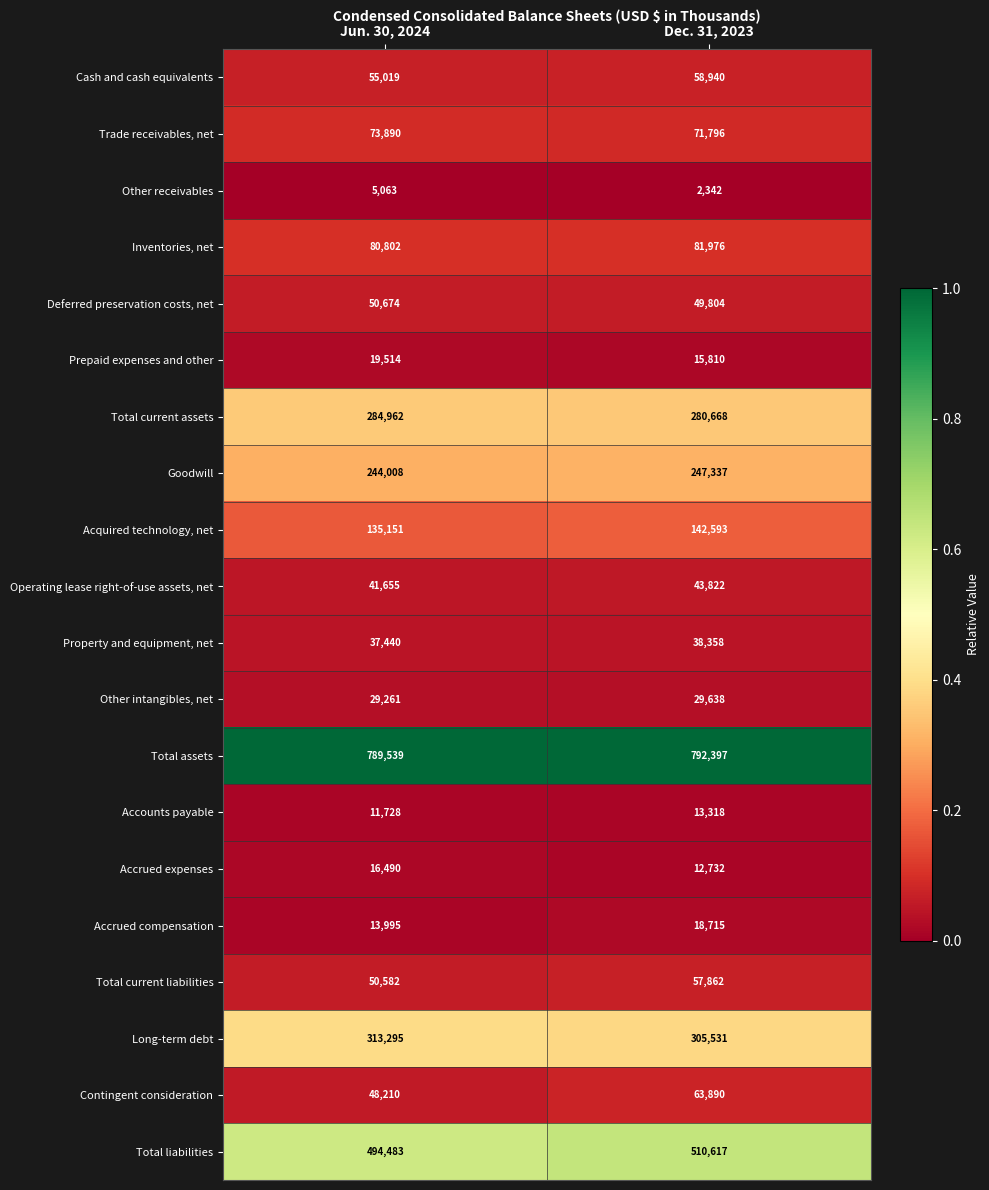

What is the average value of the Total liabilities series?

502550